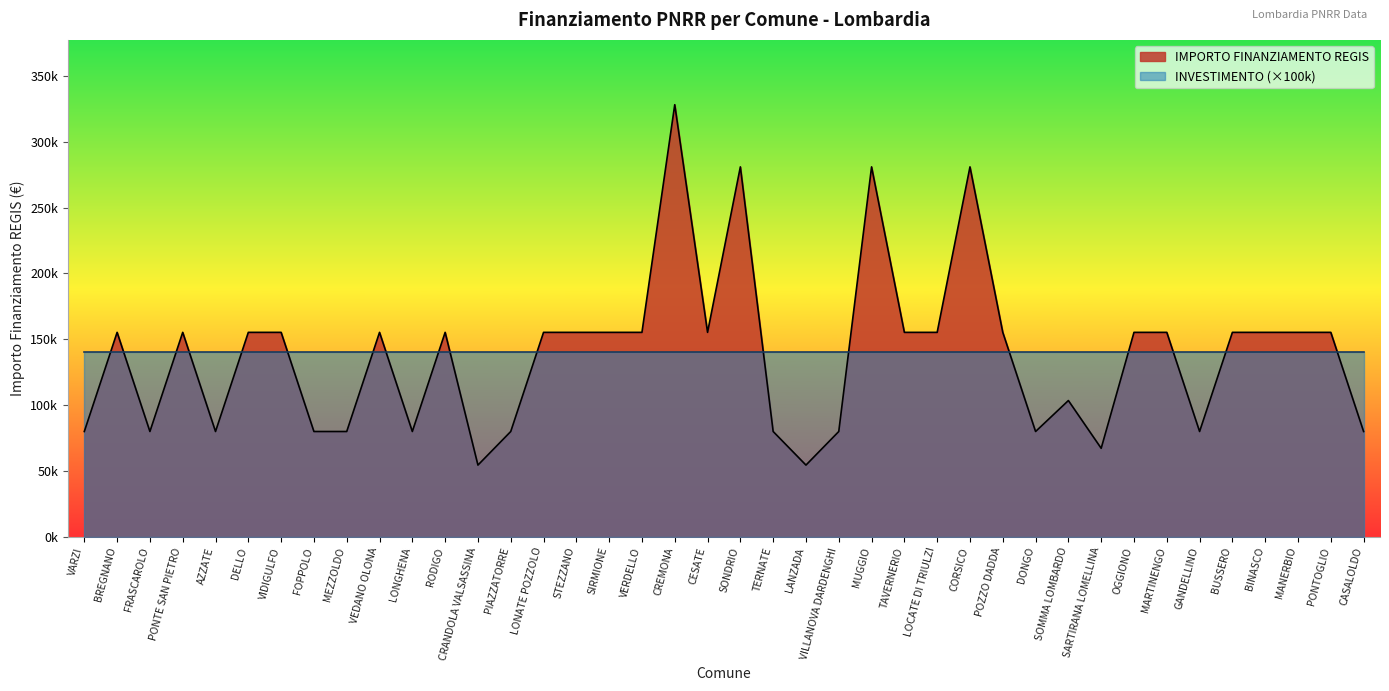

Approximately how many times larger is the value at LOCATE DI TRIULZI compared to LONGHENA?

1.9